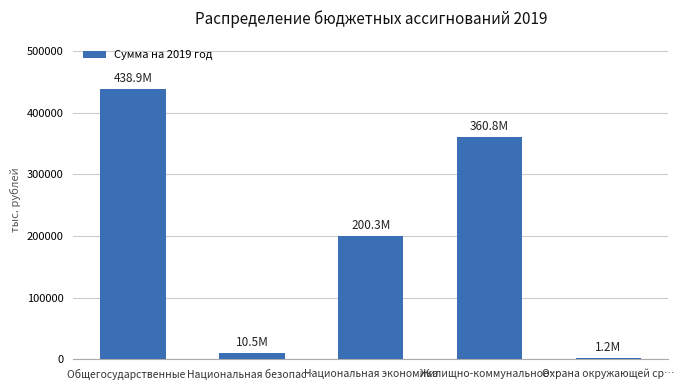

True or false: the data shows 438890.0 at Общегосударственные ….

True